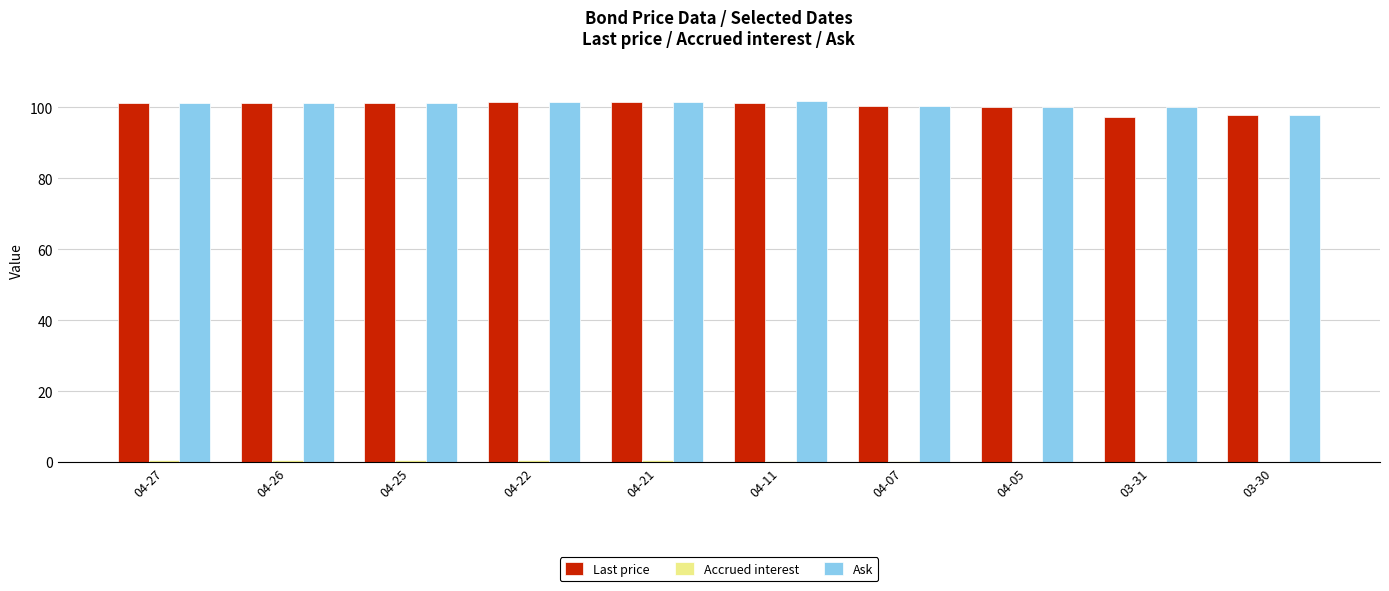

Is it true that Last price equals 144.0 at 04-27?

False